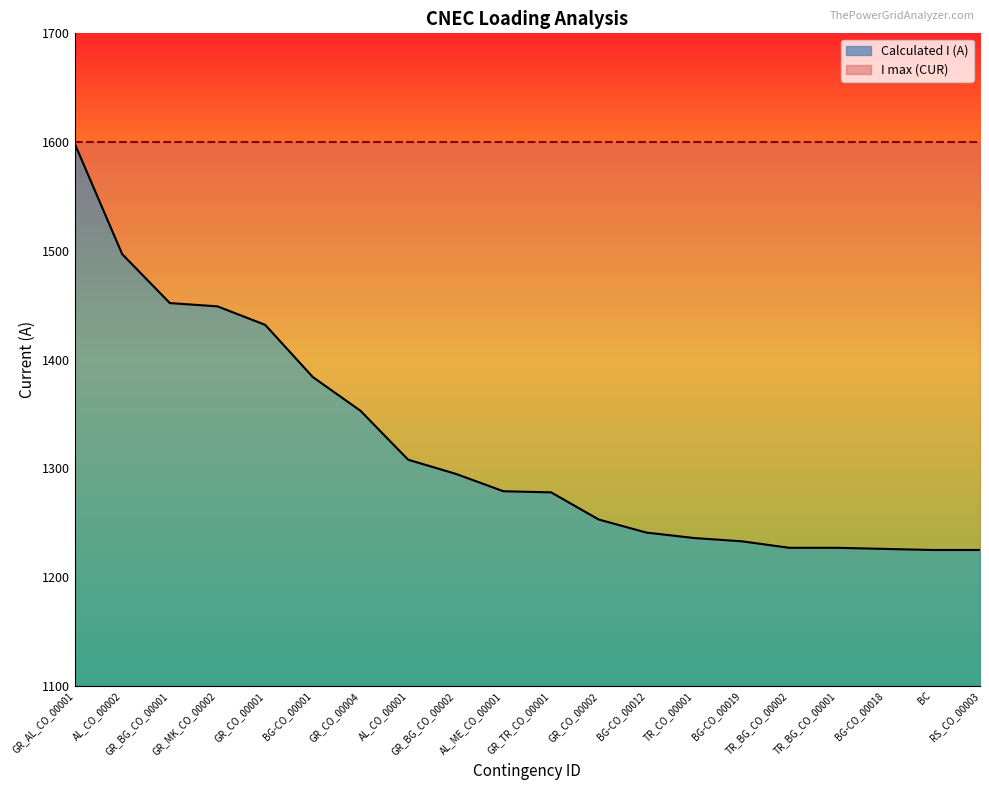

Does the chart display data point markers on the line(s)?

No